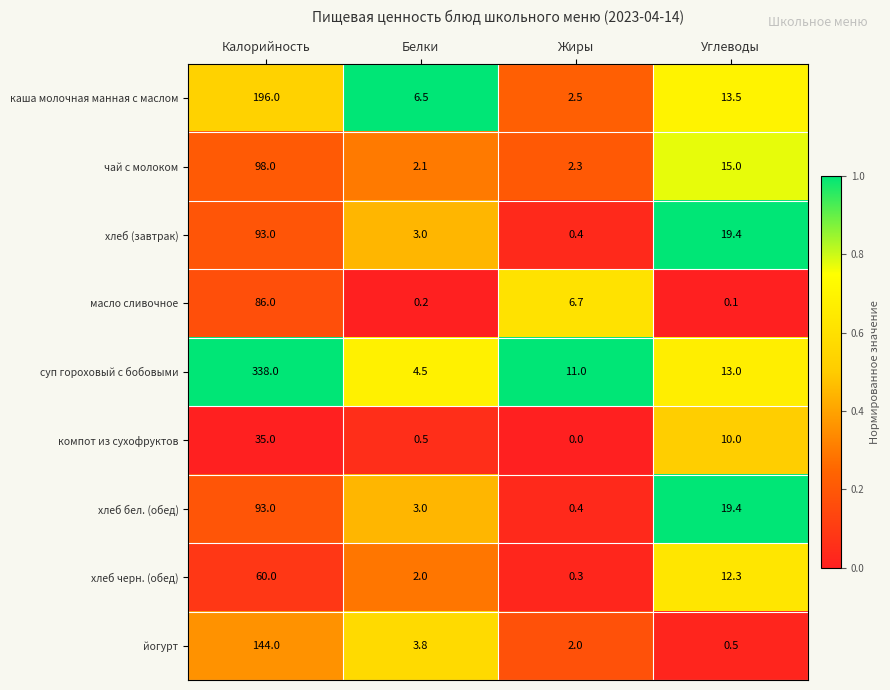

At which label does хлеб (завтрак) first exceed 19?

Калорийность